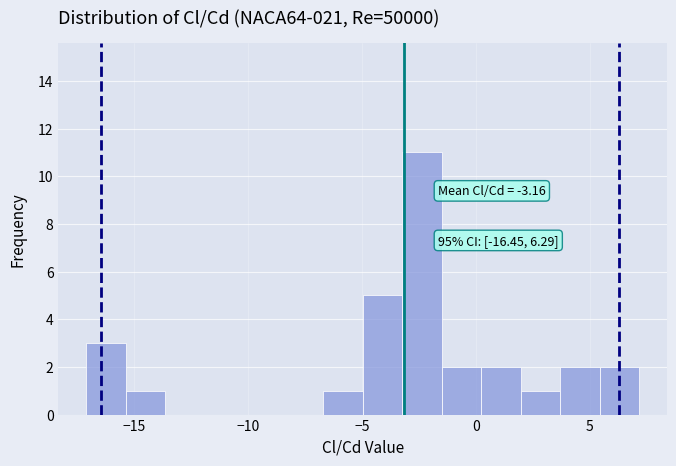

Around what value on the x-axis is the tallest bar? Give the approximate position of its centre, as read against the axis.

-2.5